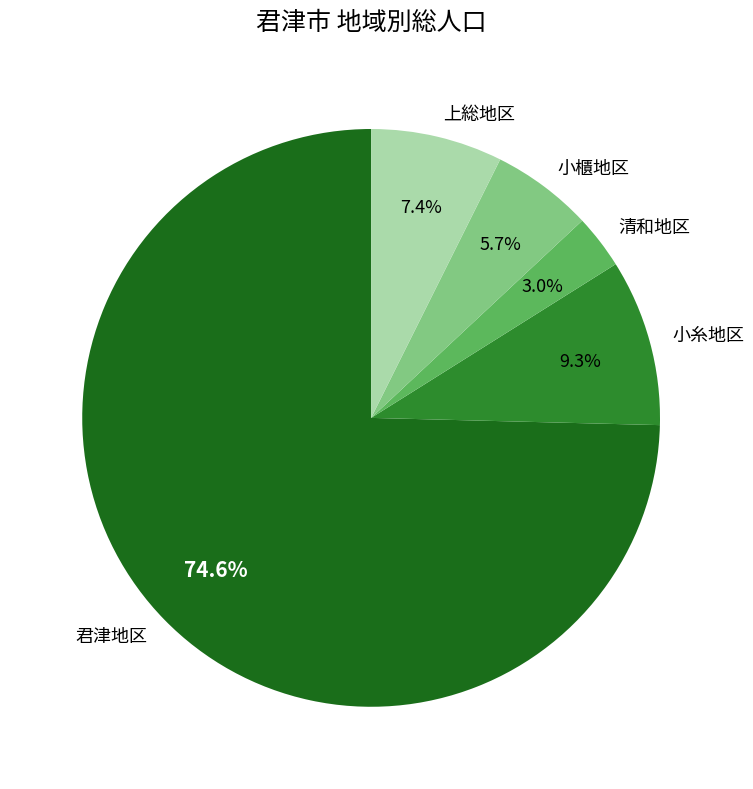

Rank the categories by value from highest to lowest.

君津地区, 小糸地区, 上総地区, 小櫃地区, 清和地区